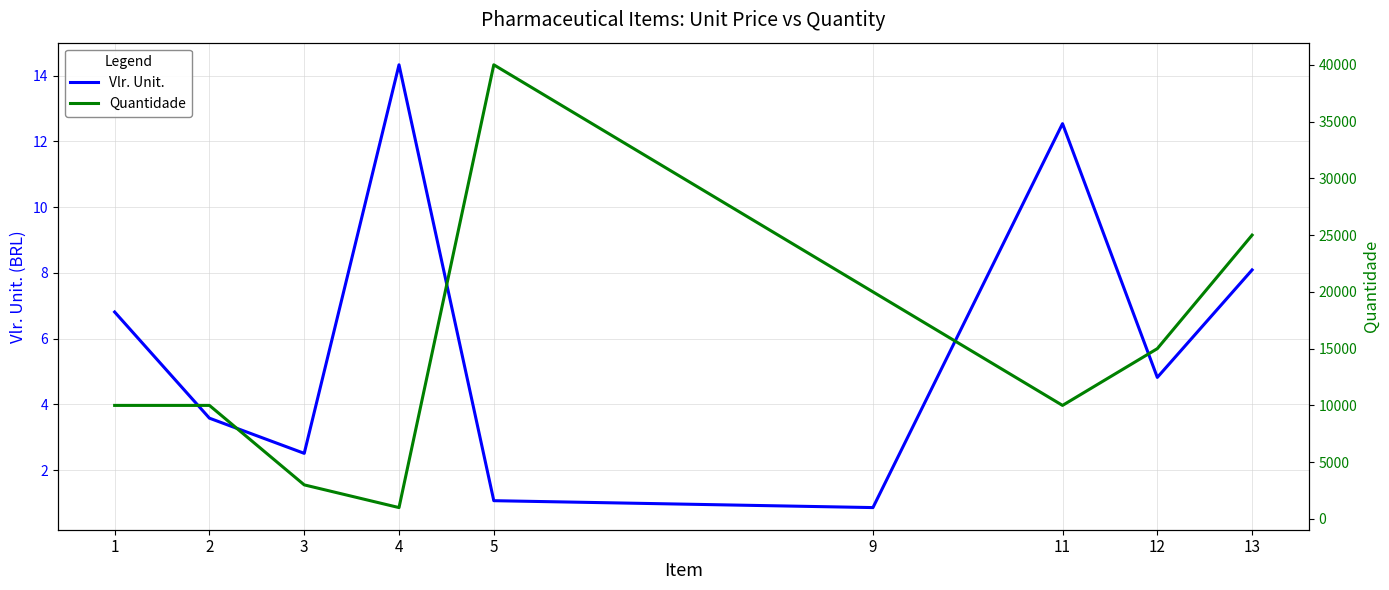

What is the value of the Vlr. Unit. point at the 6th from the left?

0.9